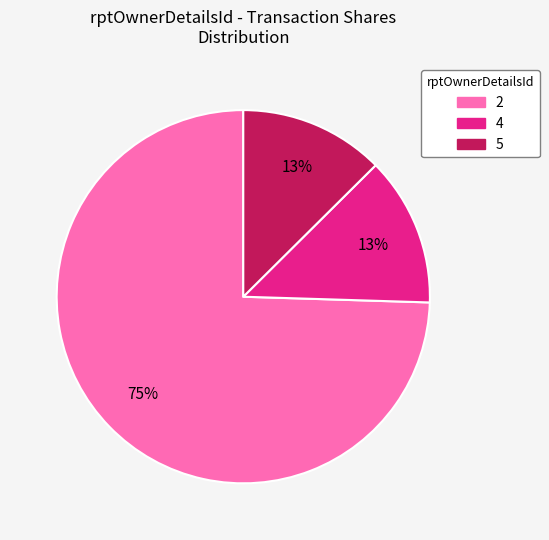

Approximately how many times larger is the value at 5 compared to 4?

1.0